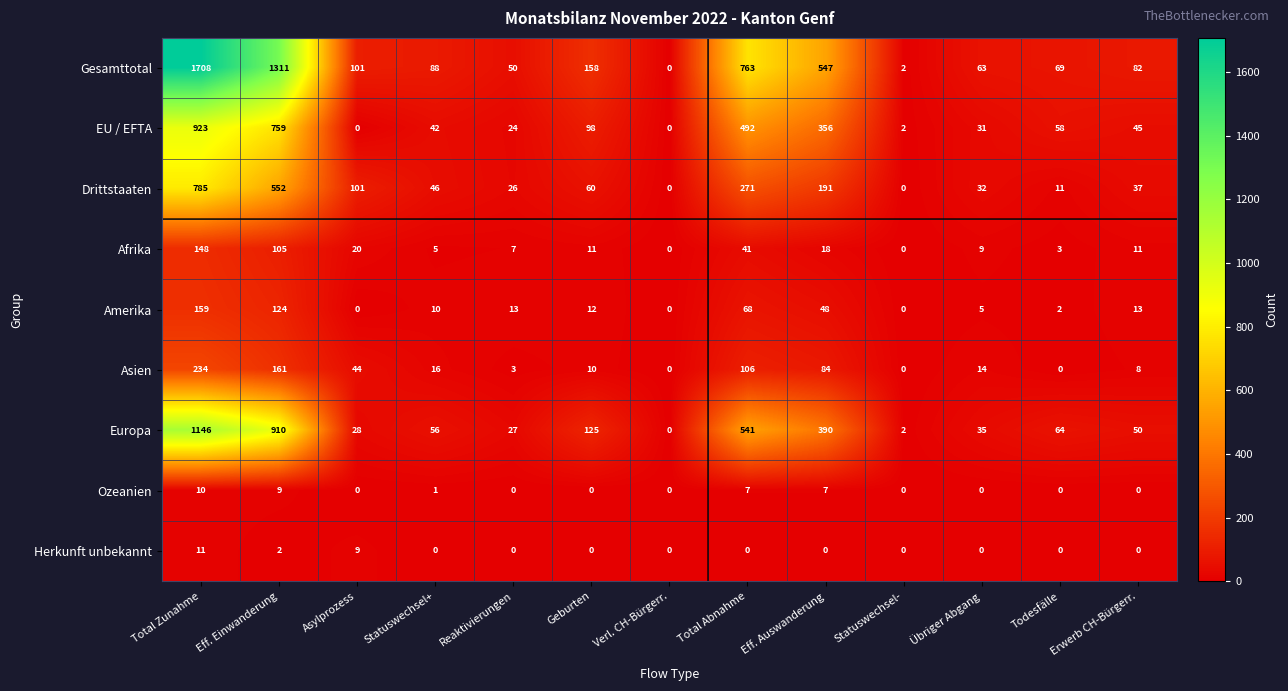

What is the difference between the second highest and minimum values in the Amerika series?

124